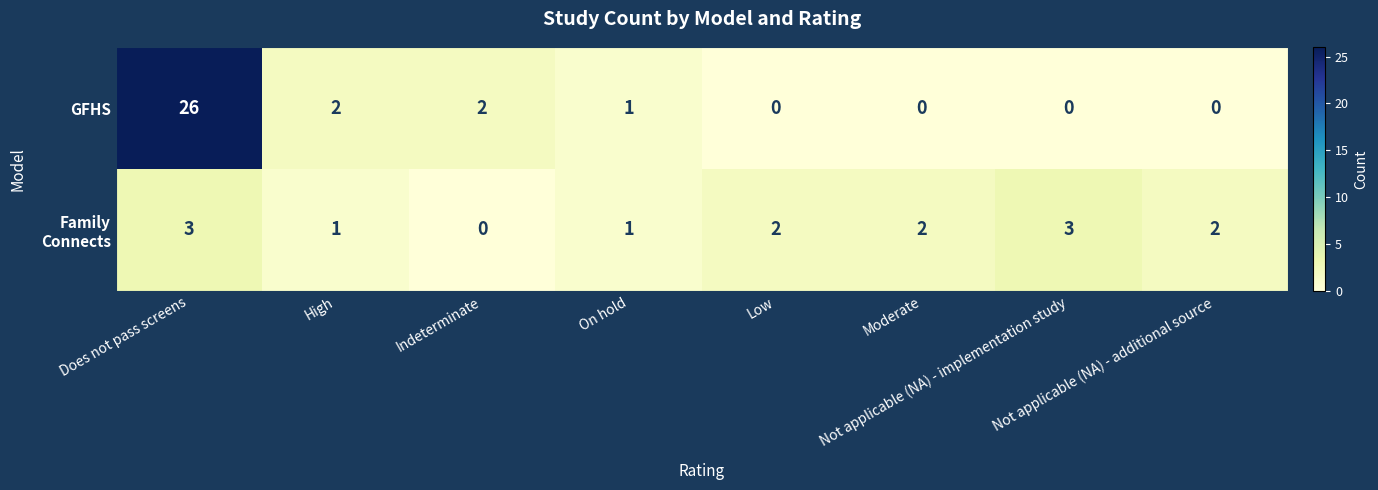

At how many categories does at least one series exceed 0?

8